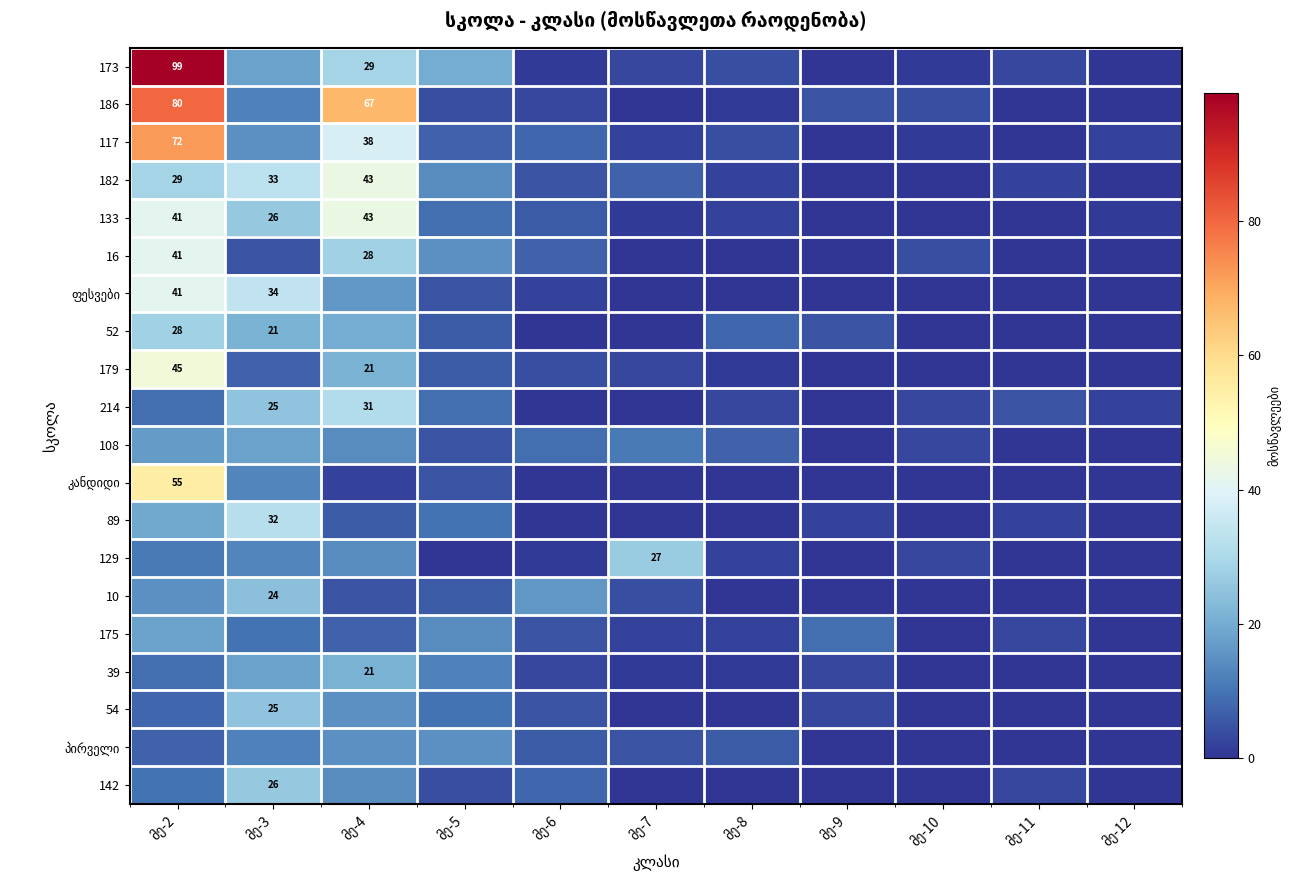

The value of 52 at მე-7 is 12. True or false?

False